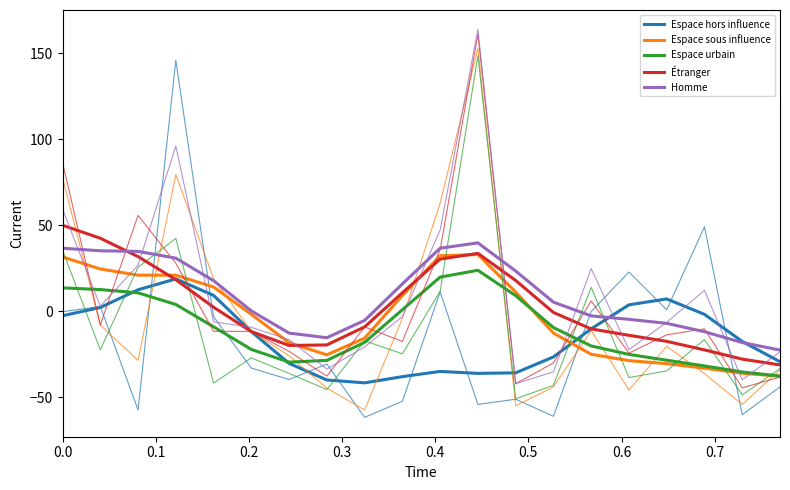

Which series has the largest range (max minus min)?

Étranger